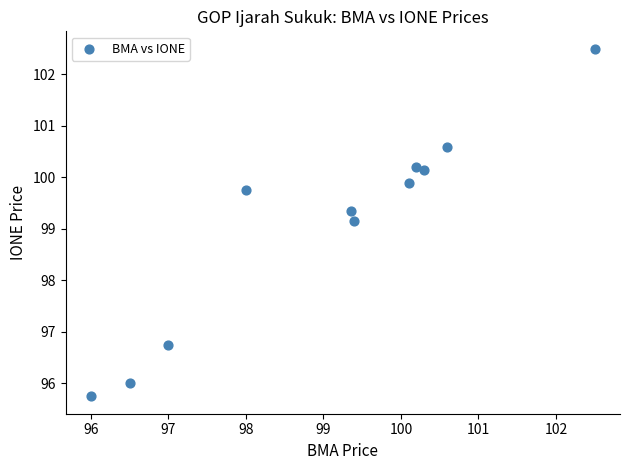

What Y value in the scatter plot is closest to 99?

99.2